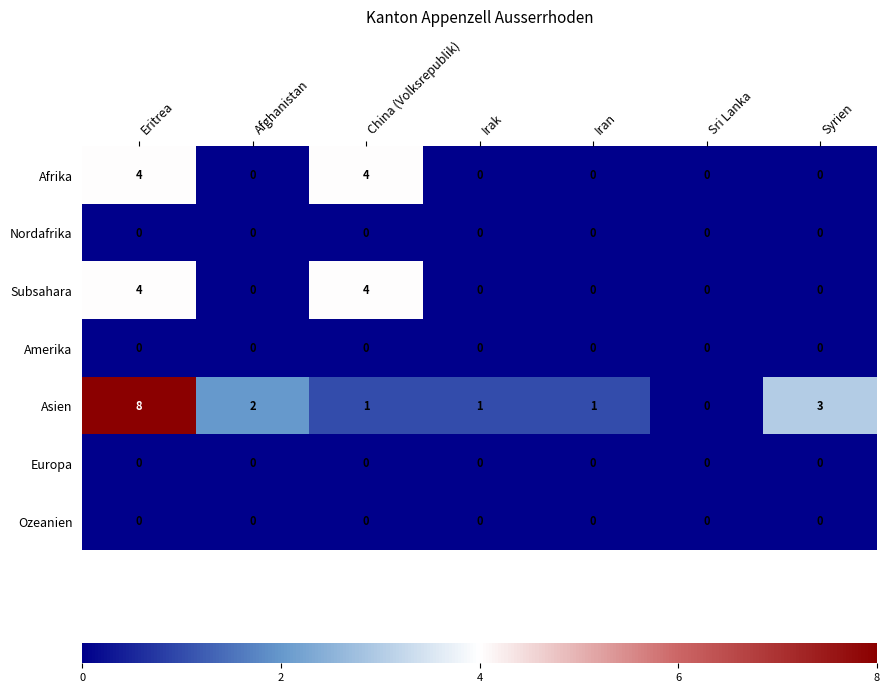

Is it true that Subsahara equals 0 at Syrien?

True